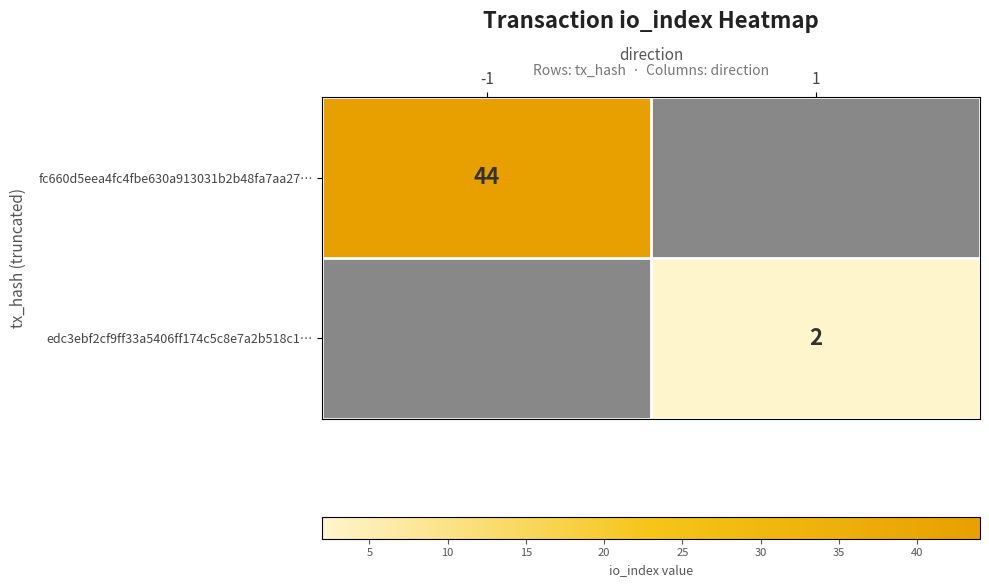

Which category has the lowest value across all series?

1